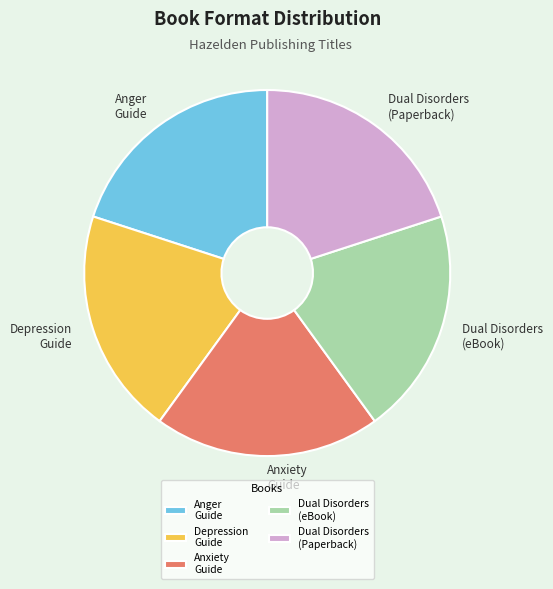

Is it true that Anxiety Guide is 30% of the pie?

False